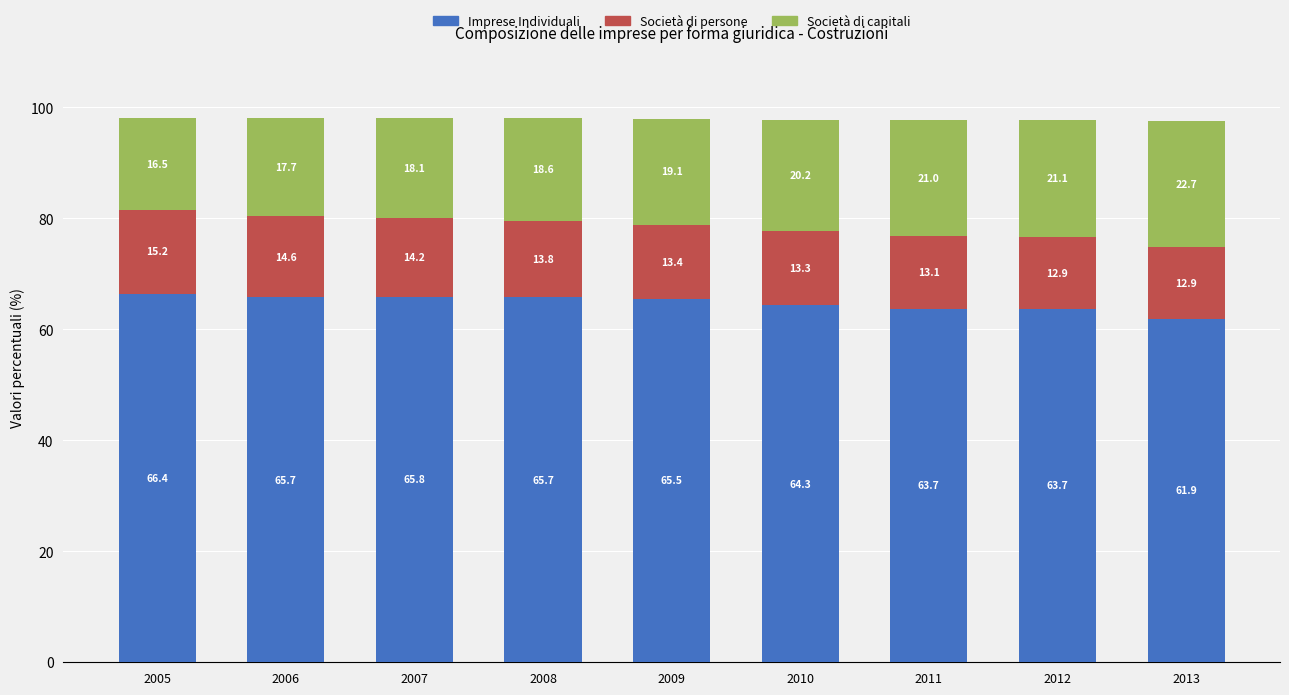

Does the chart contain stacked bars?

Yes